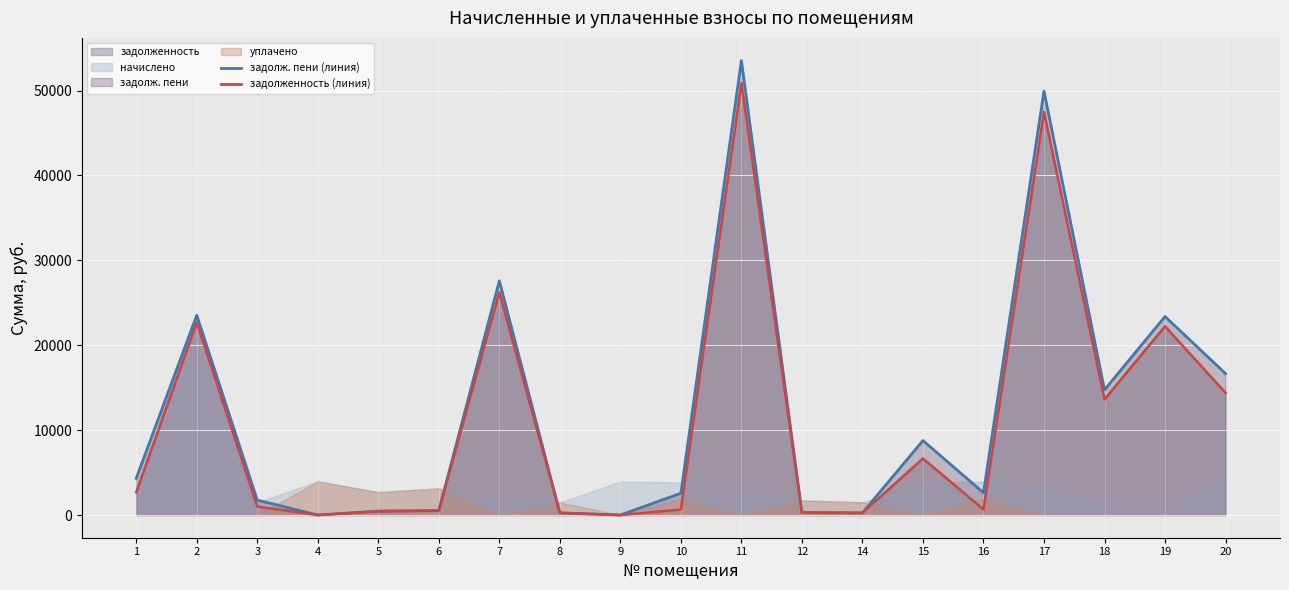

How many values in the задолженность series are below 994?

9